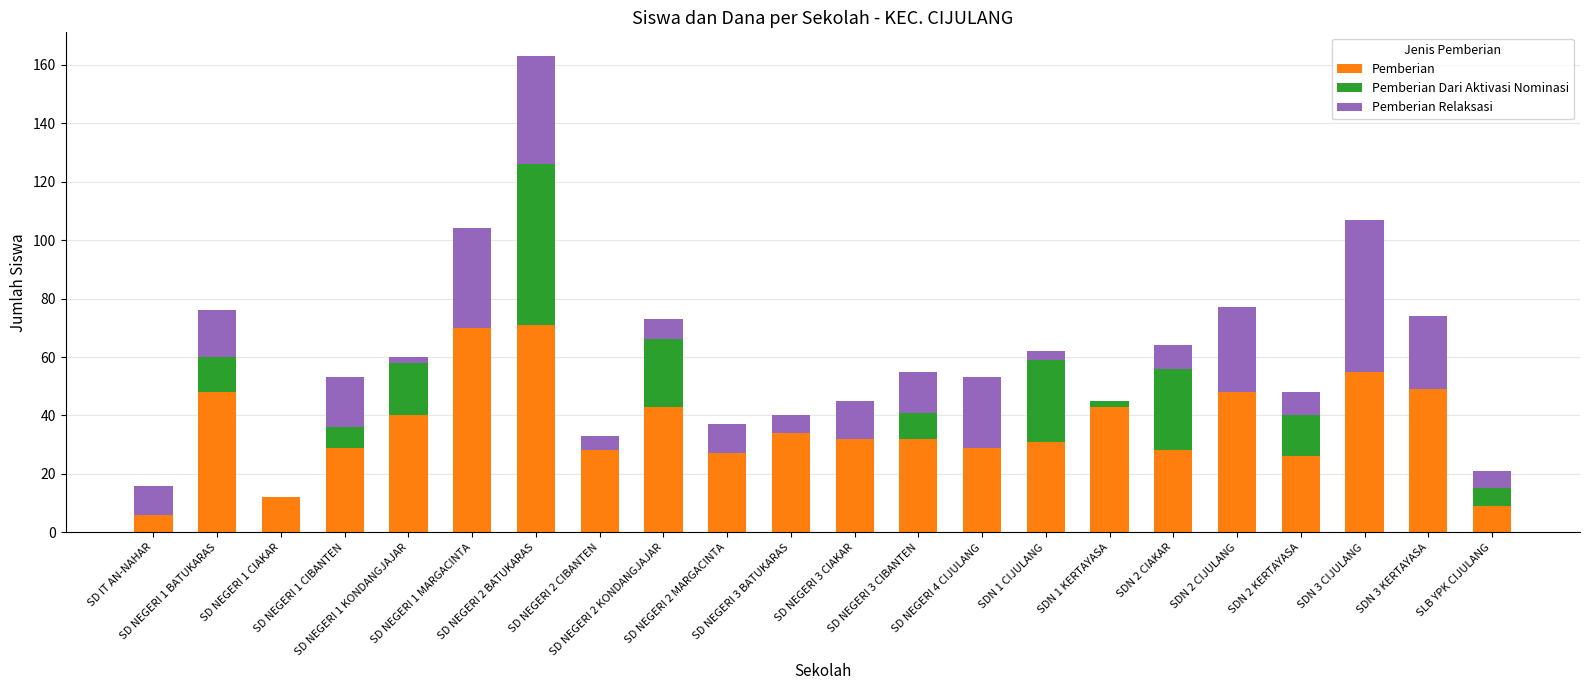

List the labels in order of Pemberian Relaksasi value, largest first.

SDN 3 CIJULANG, SD NEGERI 2 BATUKARAS, SD NEGERI 1 MARGACINTA, SDN 2 CIJULANG, SDN 3 KERTAYASA, SD NEGERI 4 CIJULANG, SD NEGERI 1 CIBANTEN, SD NEGERI 1 BATUKARAS, SD NEGERI 3 CIBANTEN, SD NEGERI 3 CIAKAR, SD IT AN-NAHAR, SD NEGERI 2 MARGACINTA, SDN 2 CIAKAR, SDN 2 KERTAYASA, SD NEGERI 2 KONDANGJAJAR, SD NEGERI 3 BATUKARAS, SLB YPK CIJULANG, SD NEGERI 2 CIBANTEN, SDN 1 CIJULANG, SD NEGERI 1 KONDANGJAJAR, SD NEGERI 1 CIAKAR, SDN 1 KERTAYASA